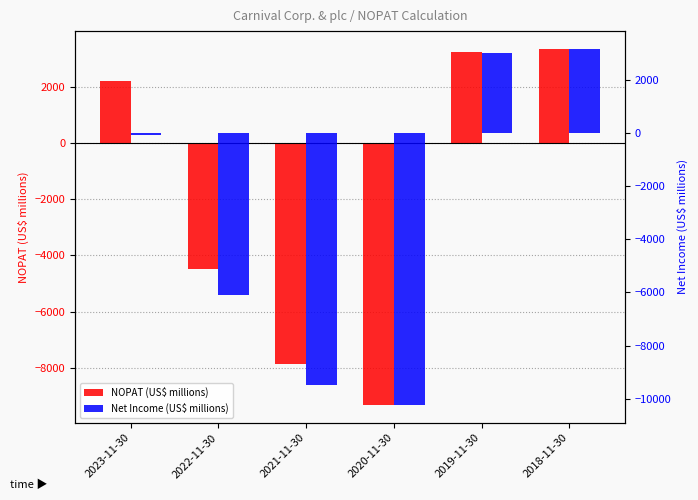

How many data points in Net Income (US$ millions) are less than -74?

3